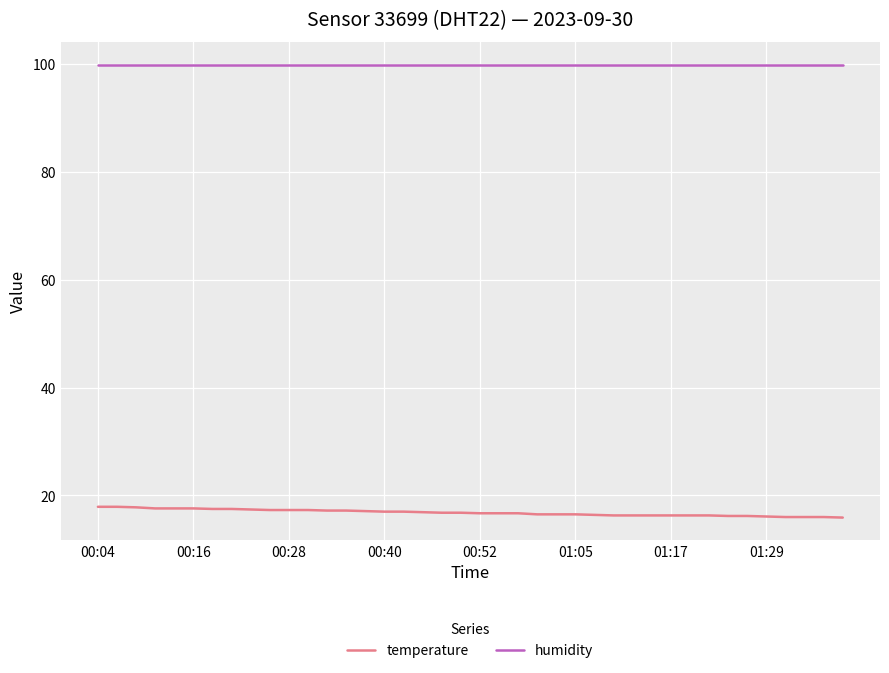

What is the difference between the maximum and minimum values in the temperature series?

2.0